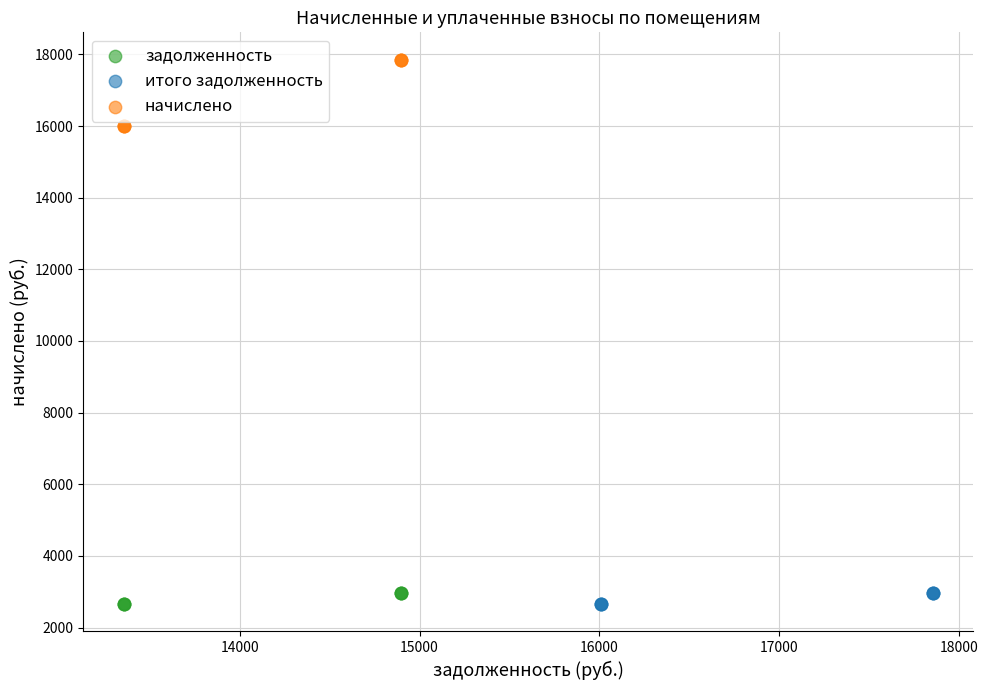

Which series contains the highest Y value?

начислено